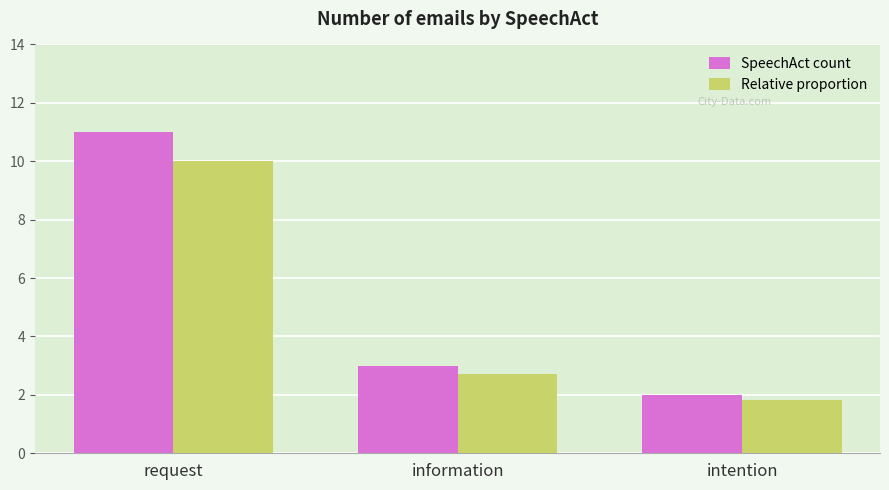

What is the label of the 2nd bar from the right?

information